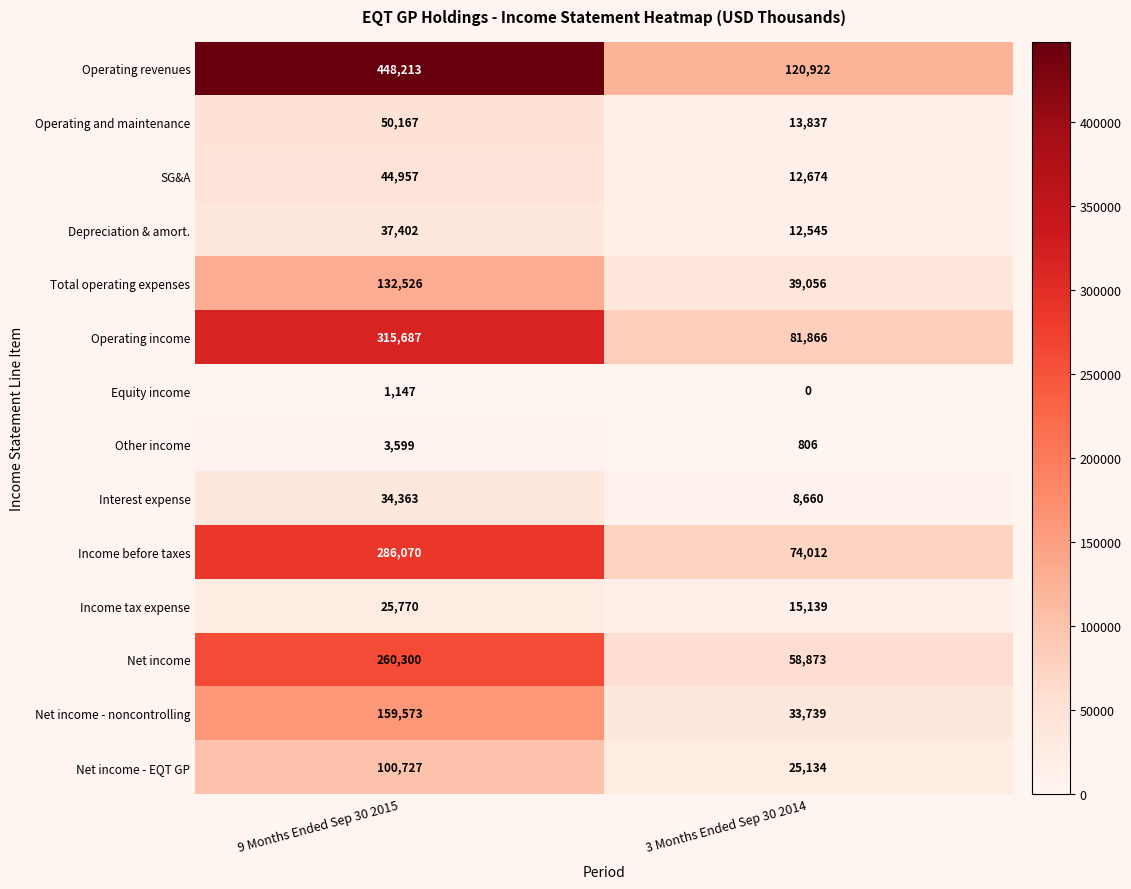

What is the sum of the Operating revenues values at 3 Months Ended Sep 30 2014 and 9 Months Ended Sep 30 2015?

569135